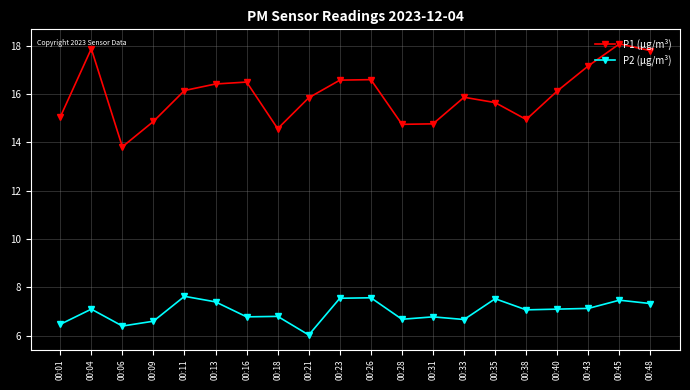

What are all the series names shown in the legend?

P1 (μg/m³), P2 (μg/m³)